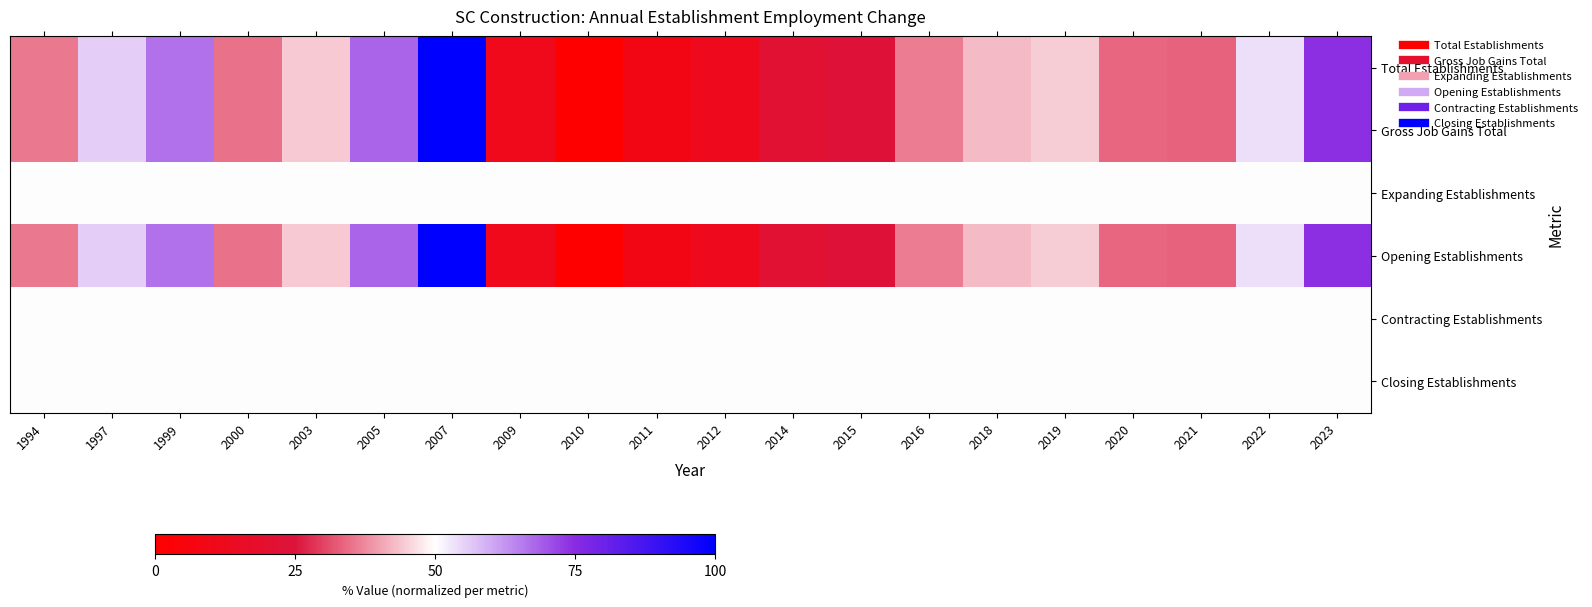

What is the total value across all series at 2022?

310.7